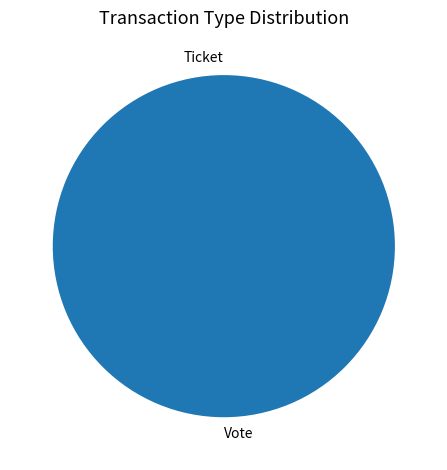

Is there a majority slice in this chart?

Yes